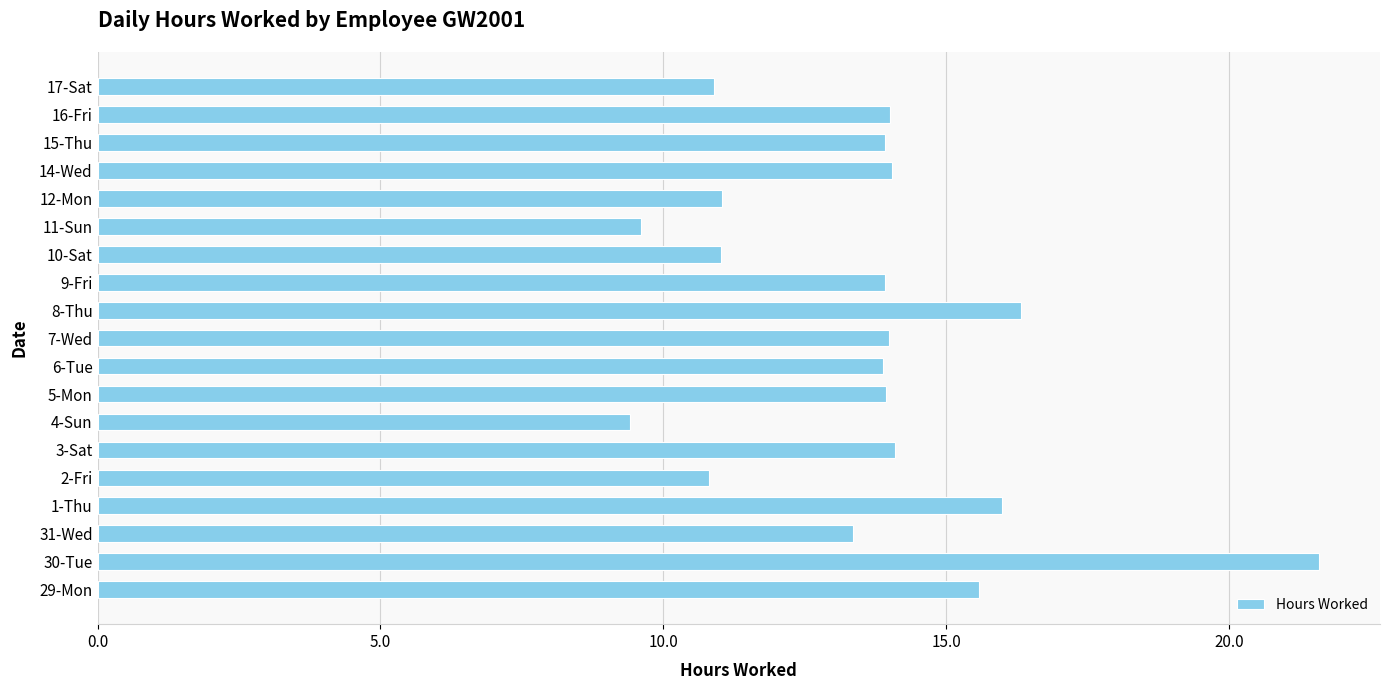

The chart shows a value of 10.9 at 17-Sat. True or false?

True